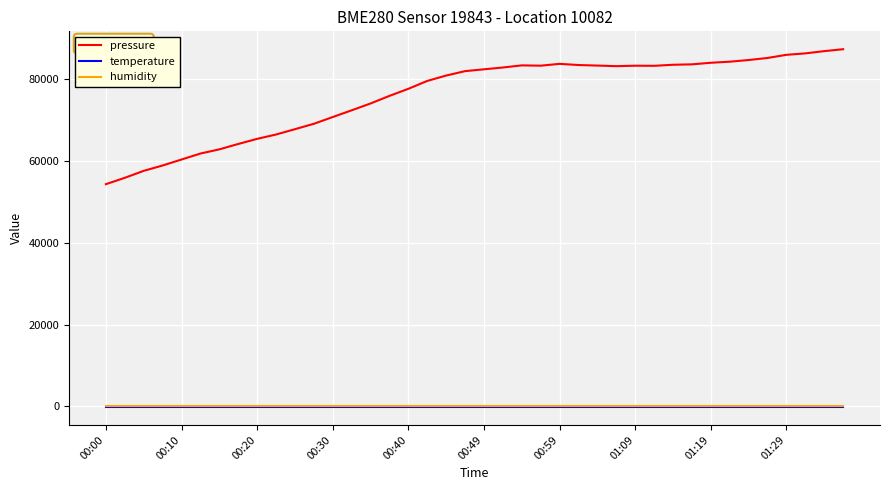

Which series has the largest total across all categories?

pressure